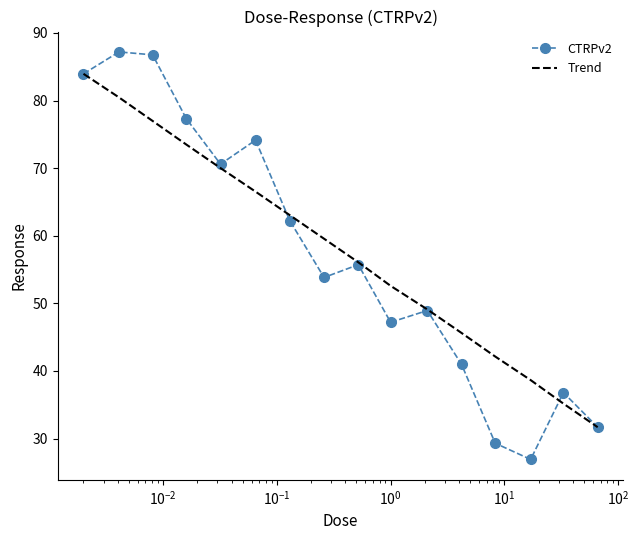

Rank the series by their maximum value, from highest to lowest.

CTRPv2, Trend